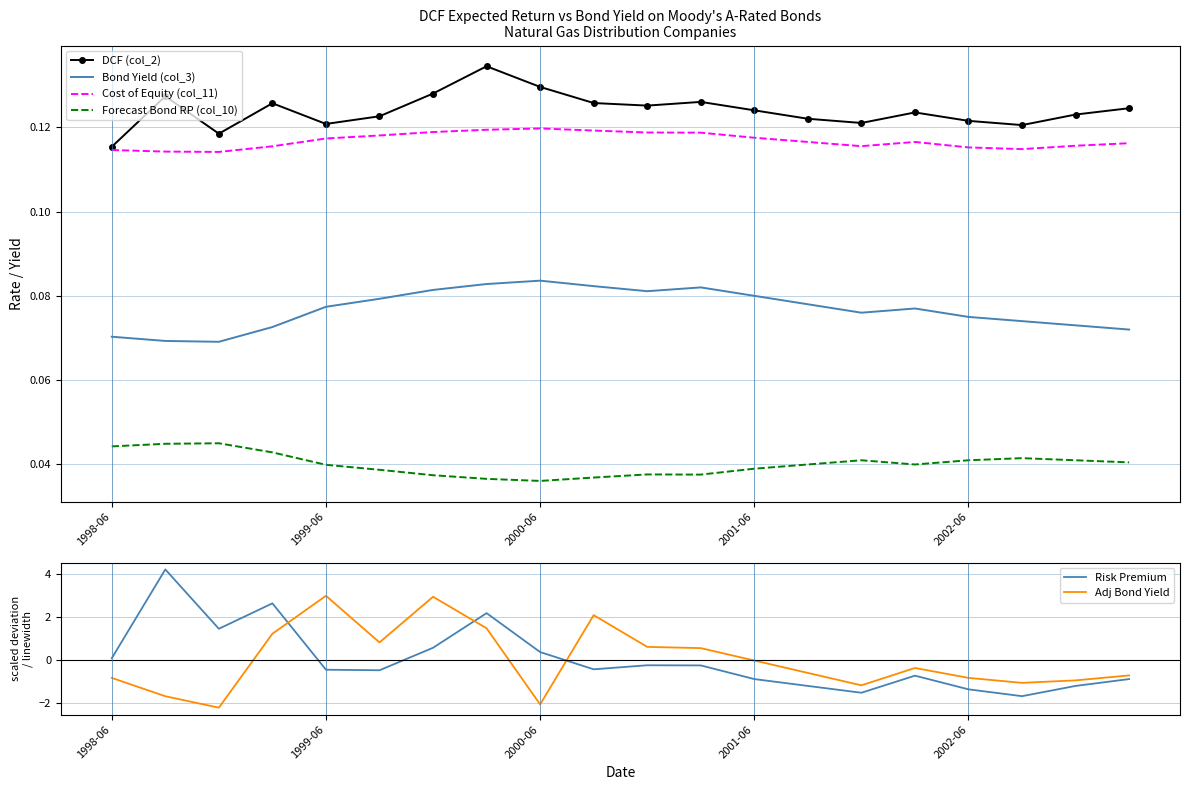

True or false: DCF (col_2) and Forecast Bond RP (col_10) cross at least once.

False